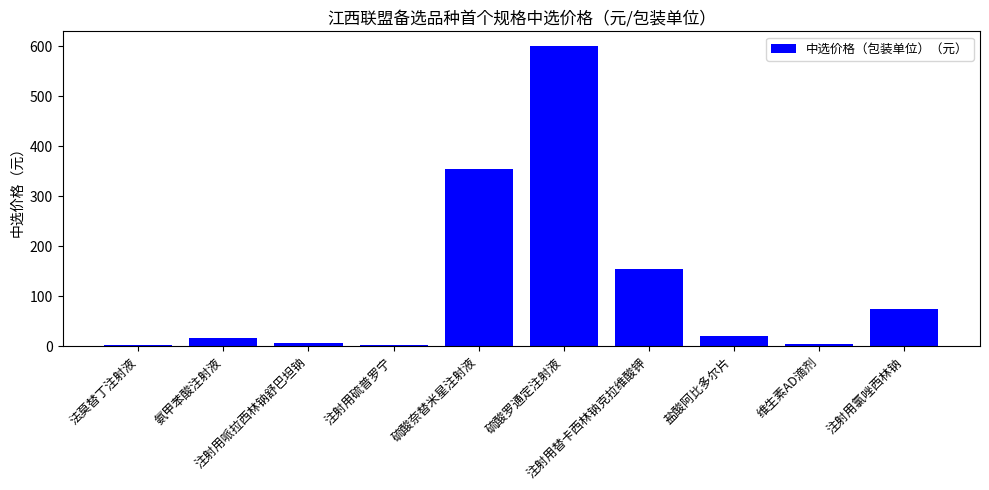

What is the maximum value shown in the chart?

600.0